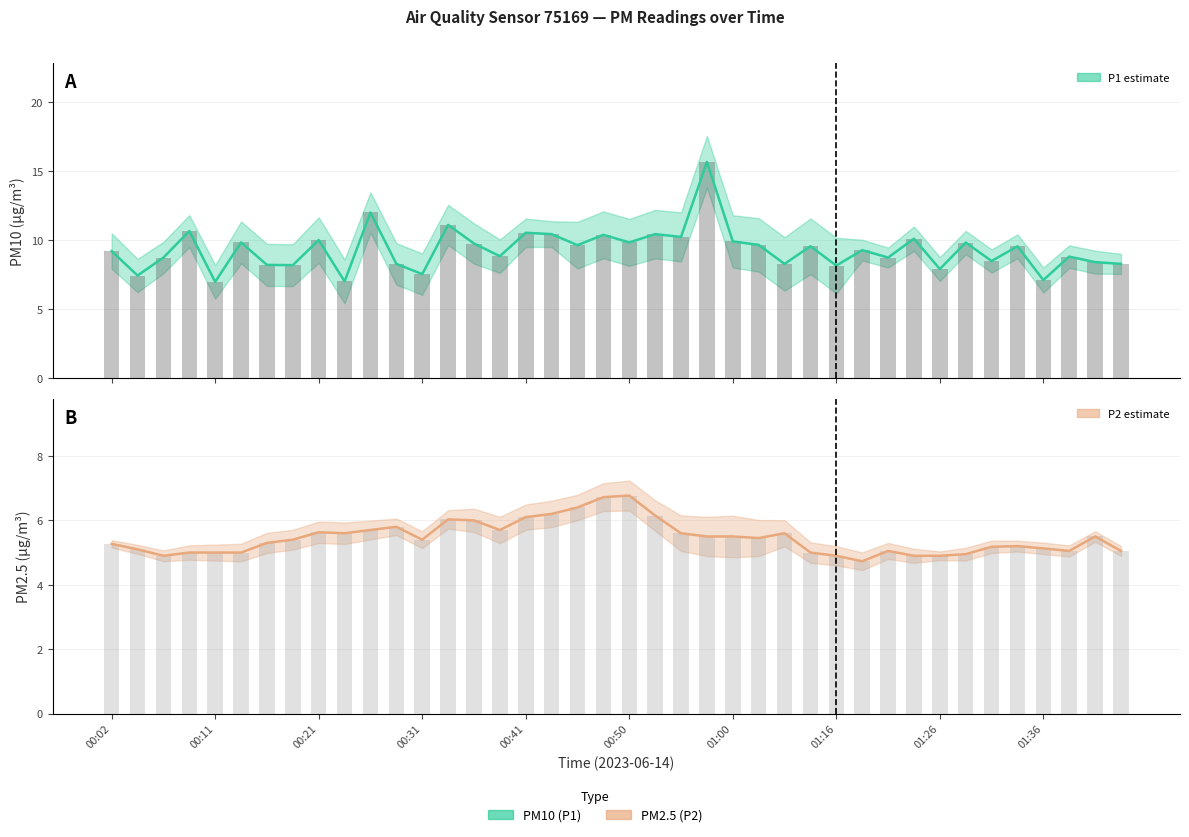

Read the P1 bars value at 37.

8.8